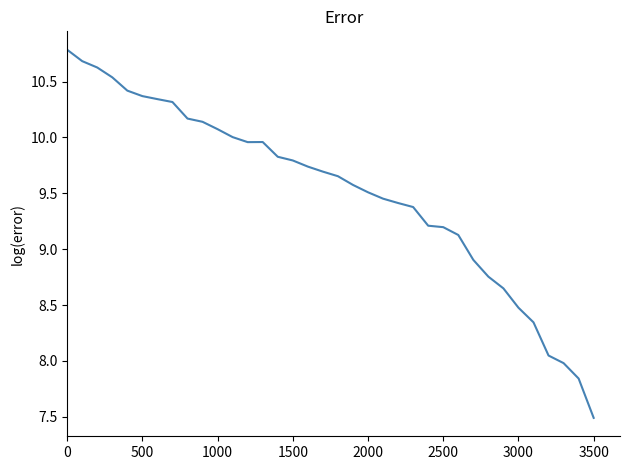

What is the difference between the maximum and minimum values?

3.3